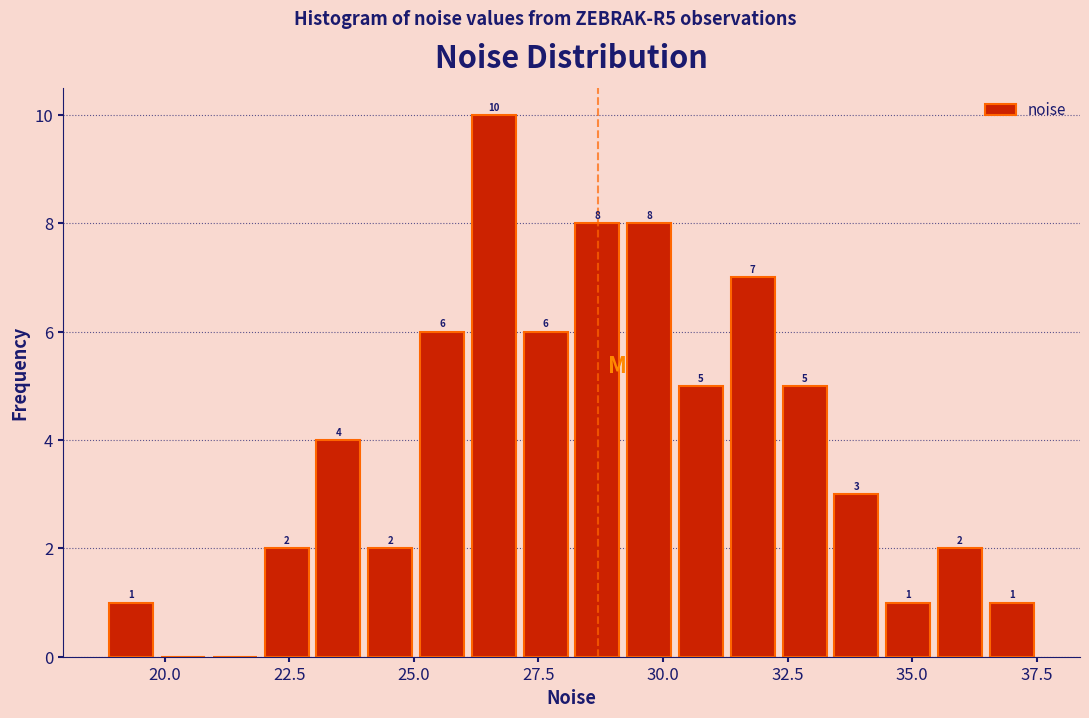

Around what value on the x-axis is the tallest bar? Give the approximate position of its centre, as read against the axis.

26.5